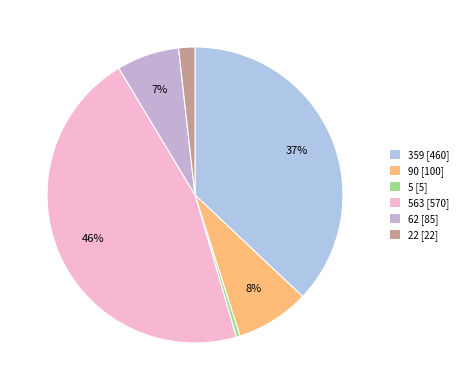

How many slices are in this pie chart?

6